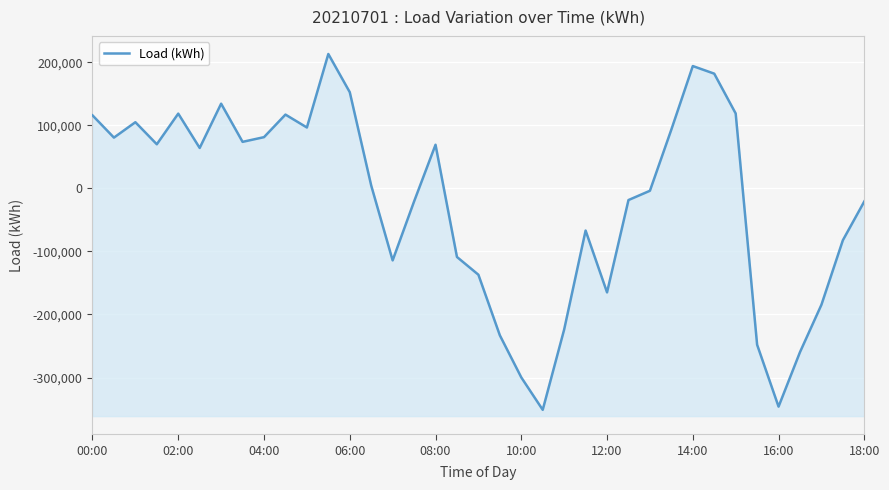

Where does the data first go above 4502?

00:00